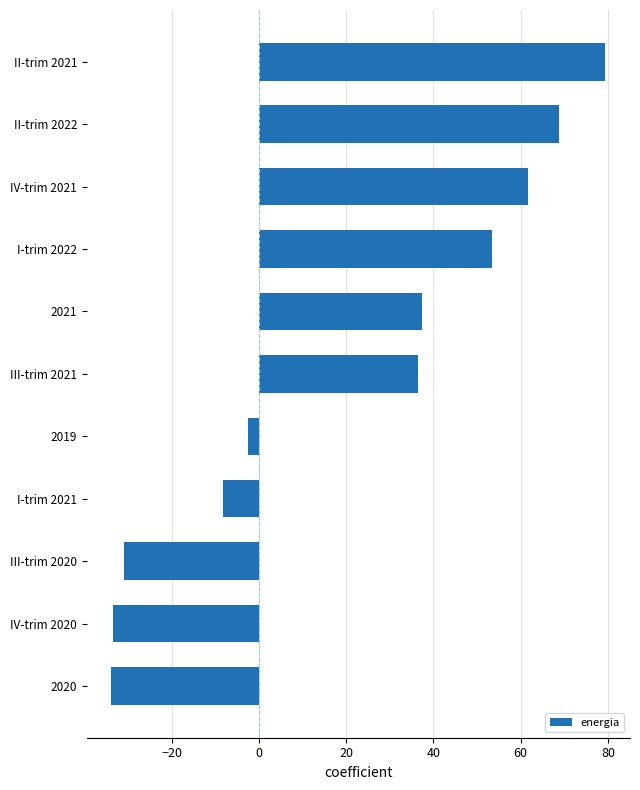

How many series are shown in this chart?

1